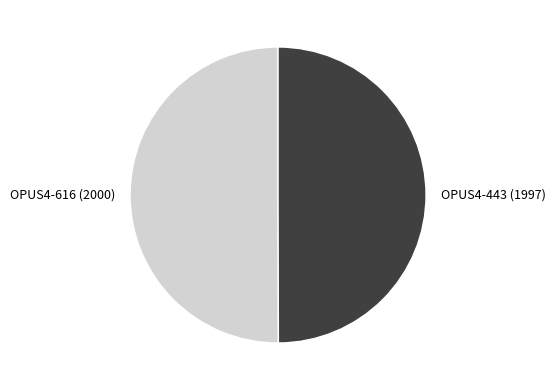

True or false: OPUS4-443 (1997) accounts for 50% of the total.

True